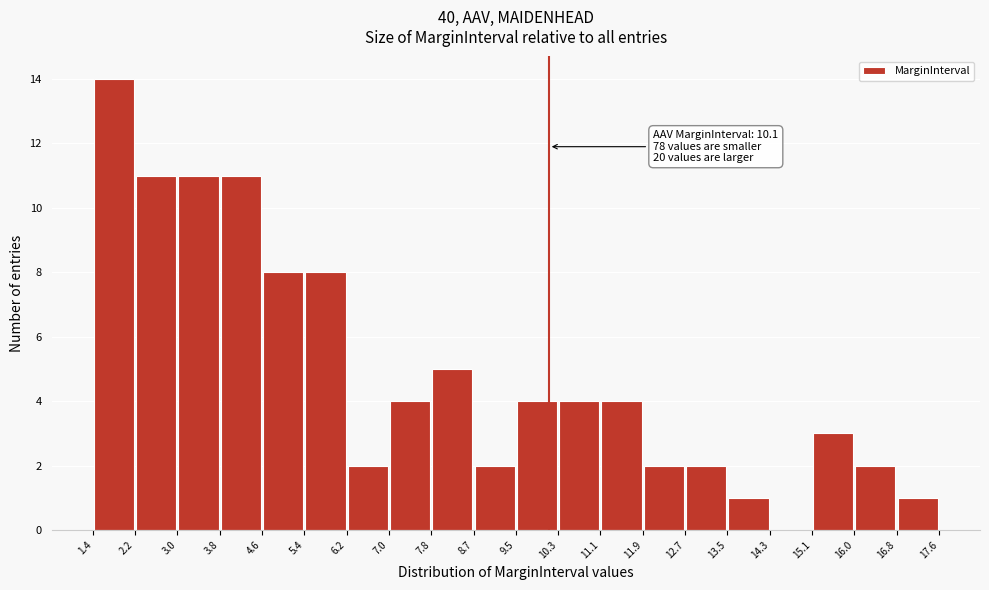

Which range on the x-axis has the tallest bar?

1.4 to 2.2